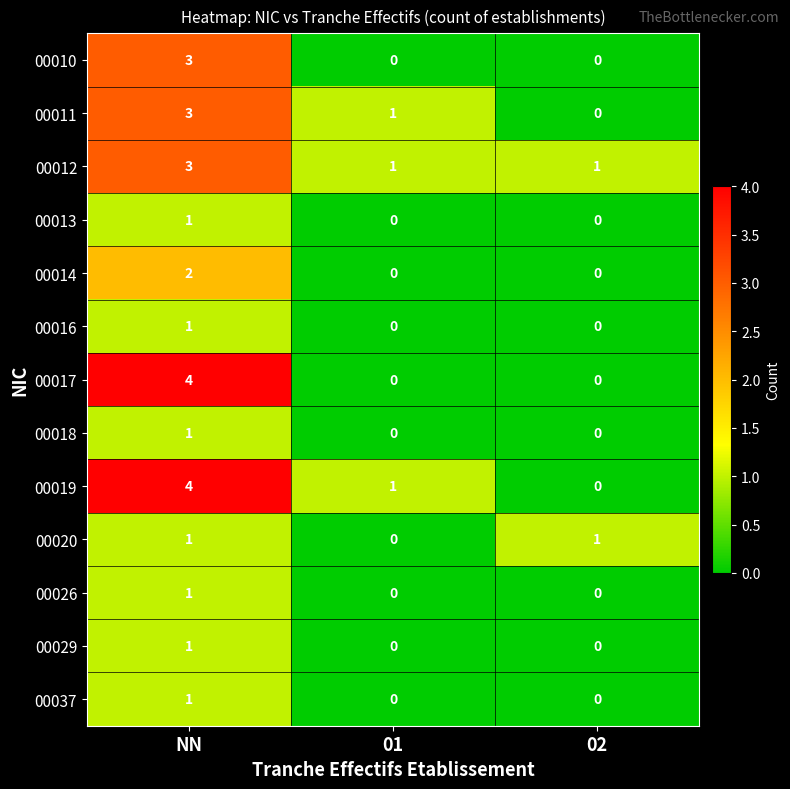

Count the 00017 values in the range 0 to 4.

3